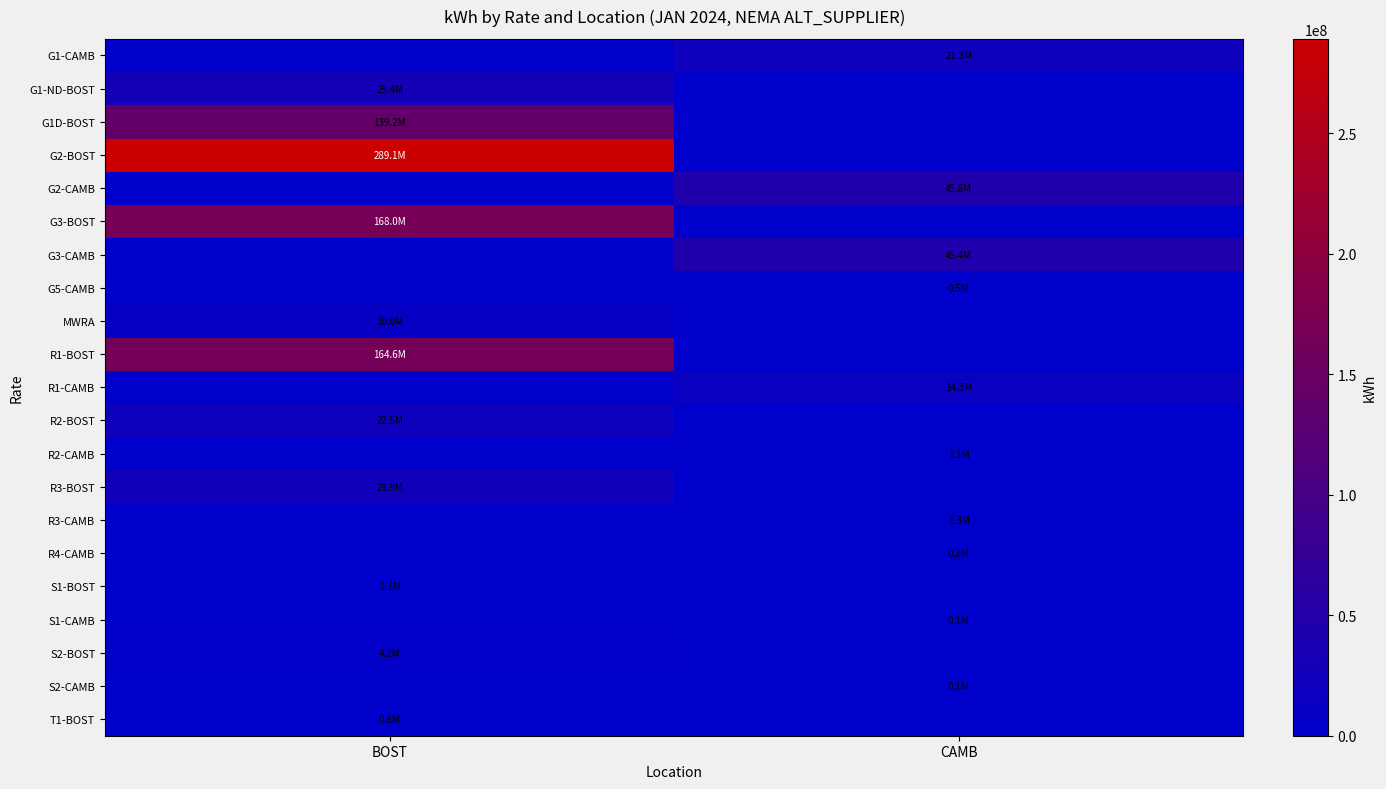

Which series has the largest total across all categories?

G2-BOST